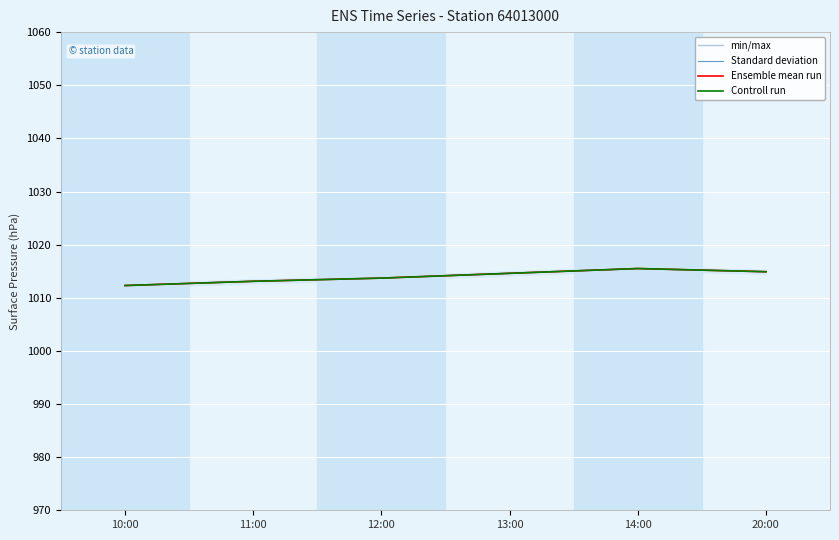

What is the difference between the maximum and second lowest values in the Controll run series?

2.4